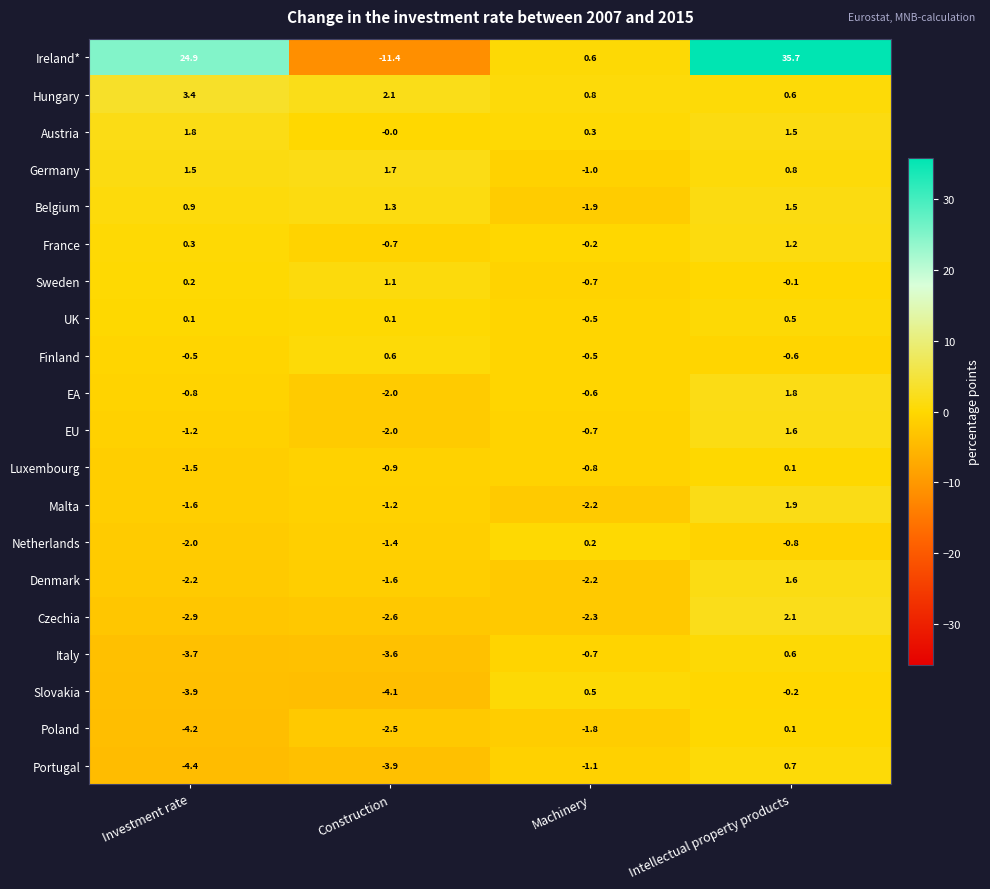

How many series are shown in this chart?

20